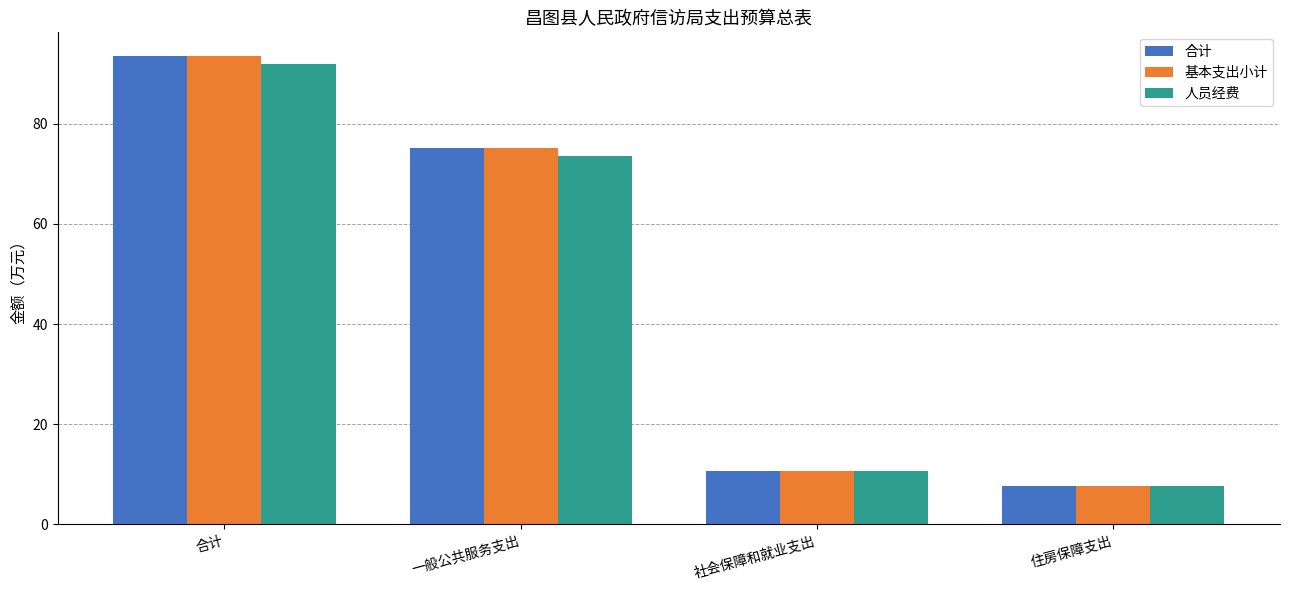

What is the difference between the maximum and minimum values in the 合计 series?

85.9